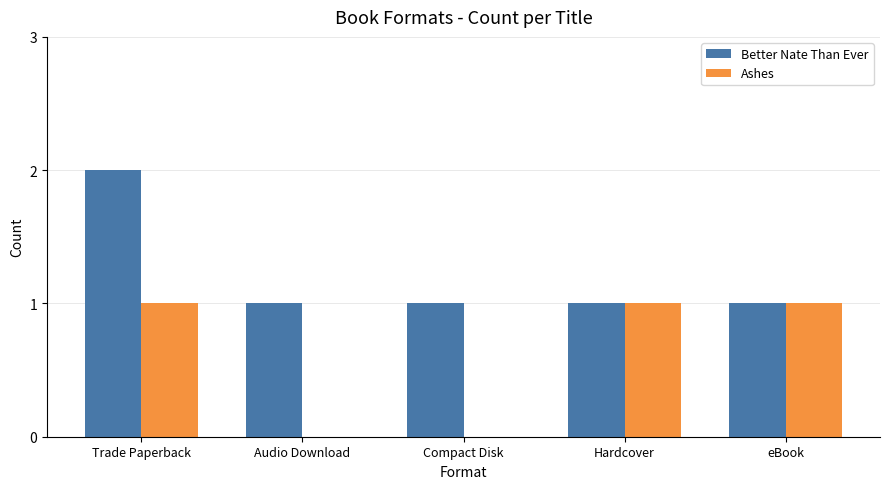

Which series has the largest total across all categories?

Better Nate Than Ever